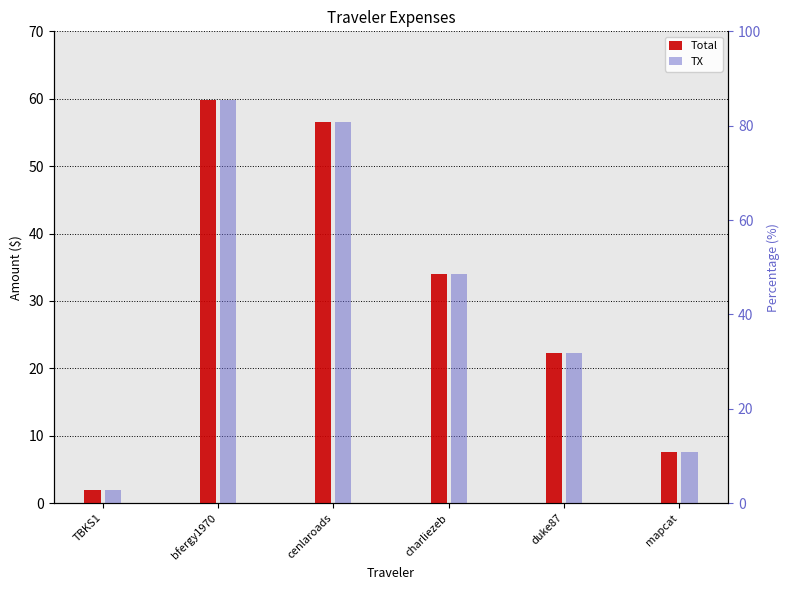

Reading left to right, transcribe all the data shown in this chart.

Total: 1.9	59.8	56.5	34.0	22.2	7.5
TX: 1.9	59.8	56.5	34.0	22.2	7.5